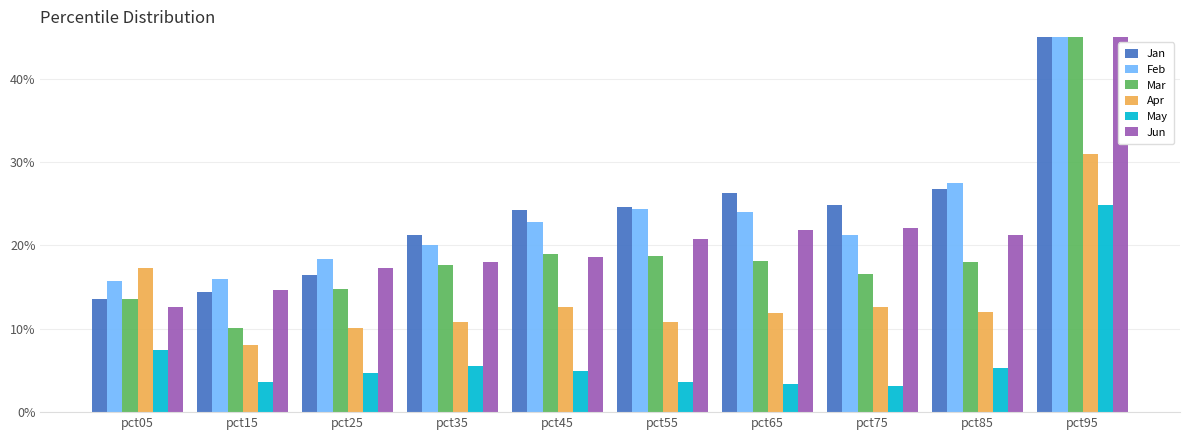

Reading left to right, what are all the values shown in this chart?

Jan: pct05=0.1	pct15=0.1	pct25=0.2	pct35=0.2	pct45=0.2	pct55=0.2	pct65=0.3	pct75=0.2	pct85=0.3	pct95=1.0
Feb: pct05=0.2	pct15=0.2	pct25=0.2	pct35=0.2	pct45=0.2	pct55=0.2	pct65=0.2	pct75=0.2	pct85=0.3	pct95=0.8
Mar: pct05=0.1	pct15=0.1	pct25=0.1	pct35=0.2	pct45=0.2	pct55=0.2	pct65=0.2	pct75=0.2	pct85=0.2	pct95=0.8
Apr: pct05=0.2	pct15=0.1	pct25=0.1	pct35=0.1	pct45=0.1	pct55=0.1	pct65=0.1	pct75=0.1	pct85=0.1	pct95=0.3
May: pct05=0.1	pct15=0.0	pct25=0.0	pct35=0.1	pct45=0.0	pct55=0.0	pct65=0.0	pct75=0.0	pct85=0.1	pct95=0.2
Jun: pct05=0.1	pct15=0.1	pct25=0.2	pct35=0.2	pct45=0.2	pct55=0.2	pct65=0.2	pct75=0.2	pct85=0.2	pct95=0.6